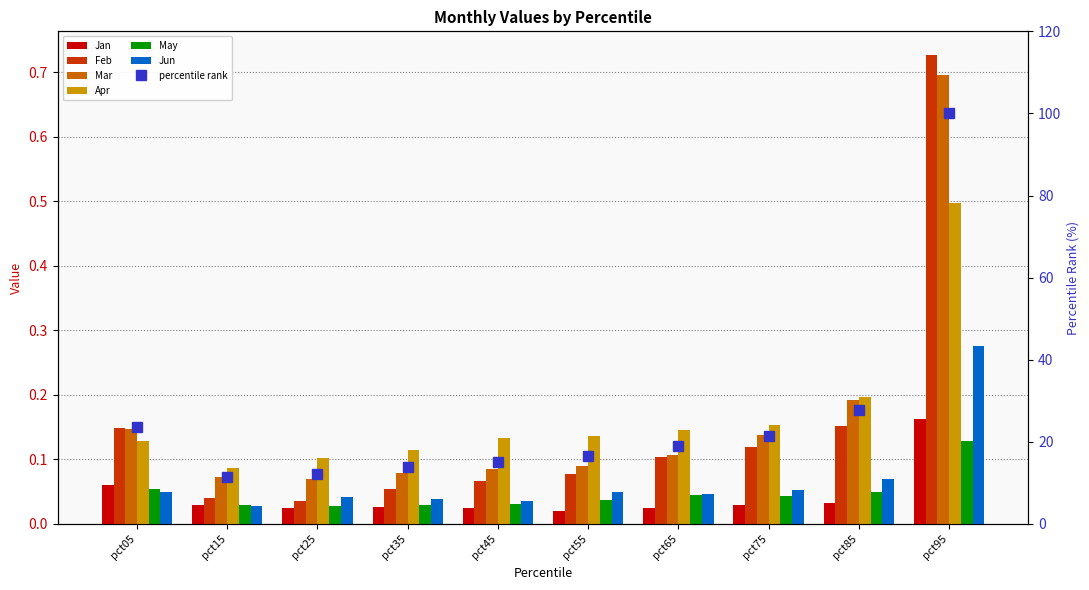

The Mar series shows 0.0 at pct15. True or false?

False